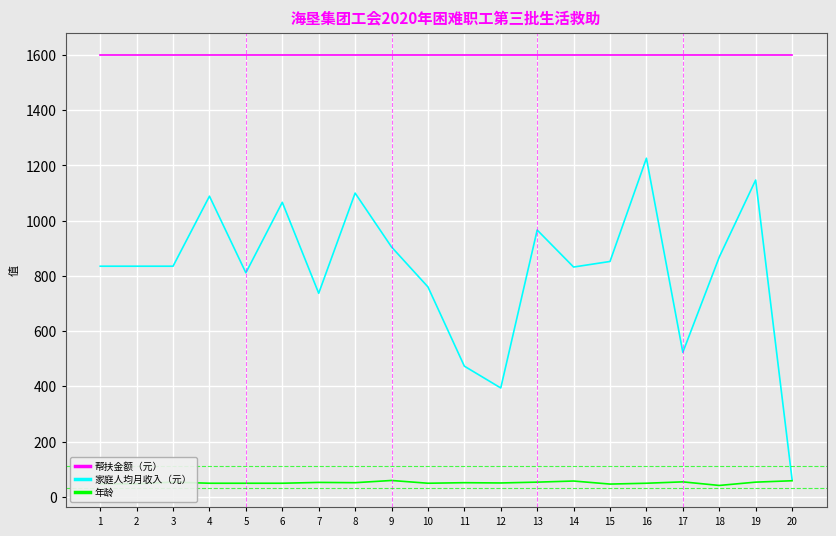

What is the total value across all series at 4?

2737.6